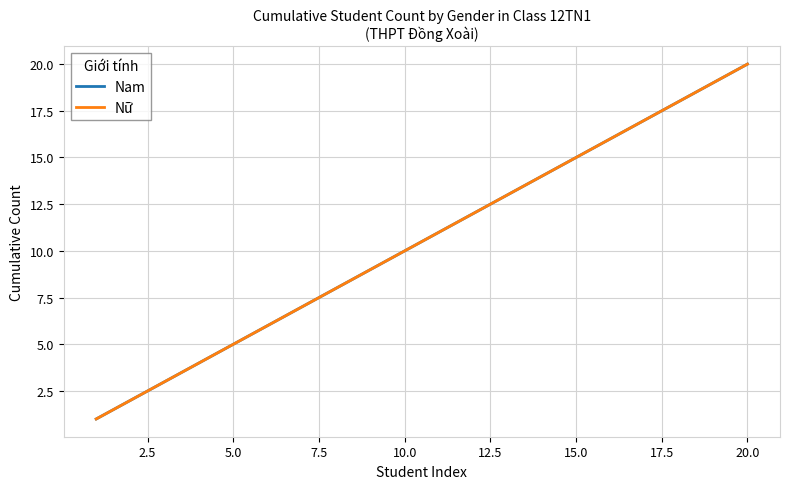

How many lines are shown in the chart?

2